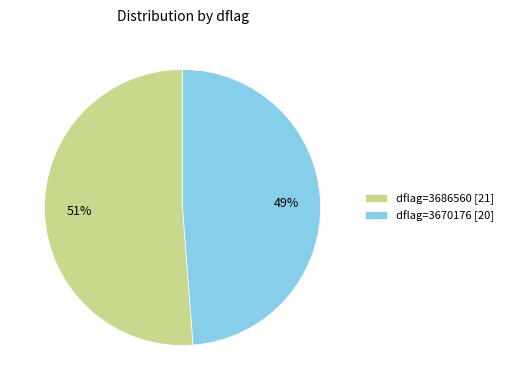

Do dflag=3686560 [21] and dflag=3670176 [20] together represent more than half of the pie?

Yes